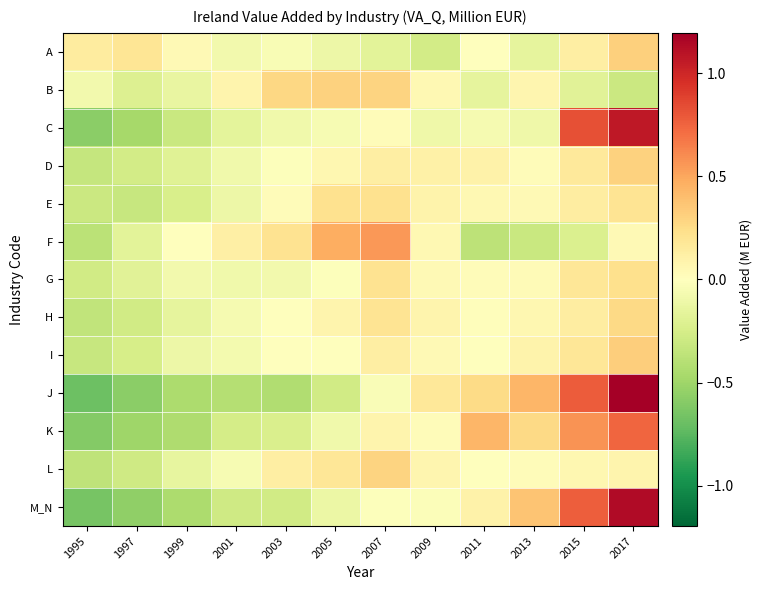

How many series are shown in this chart?

13